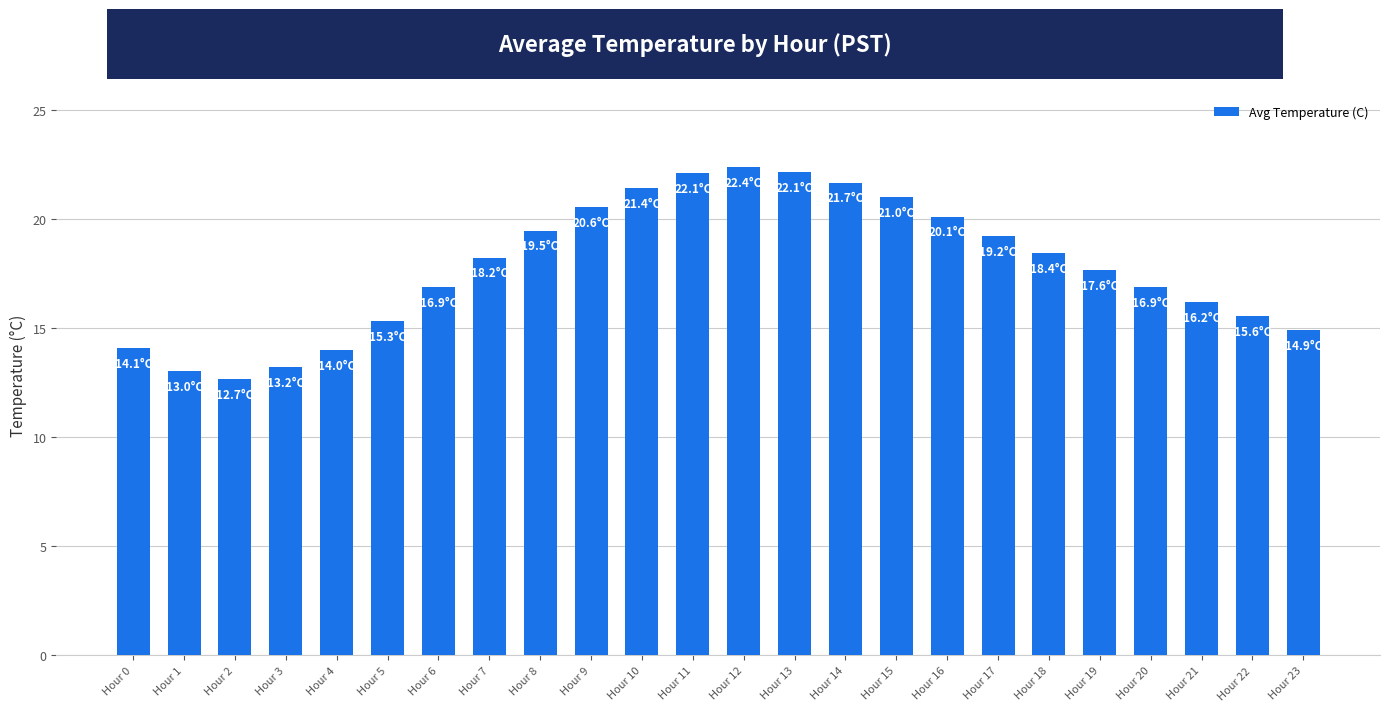

Are the bars horizontal?

No